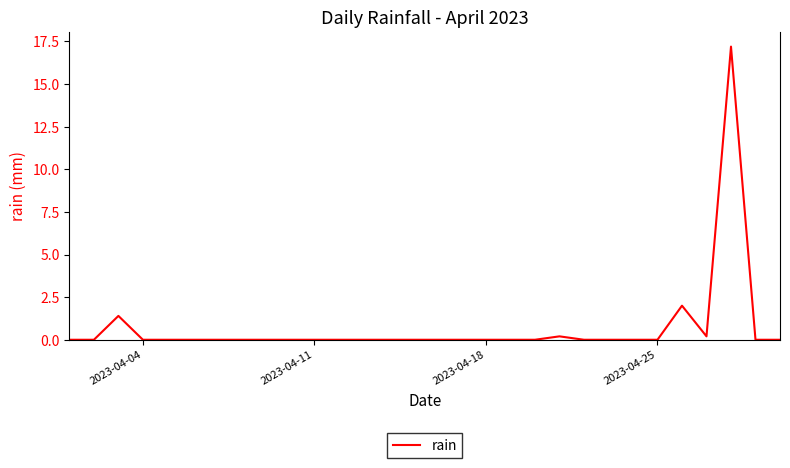

What is the greatest value displayed?

17.2